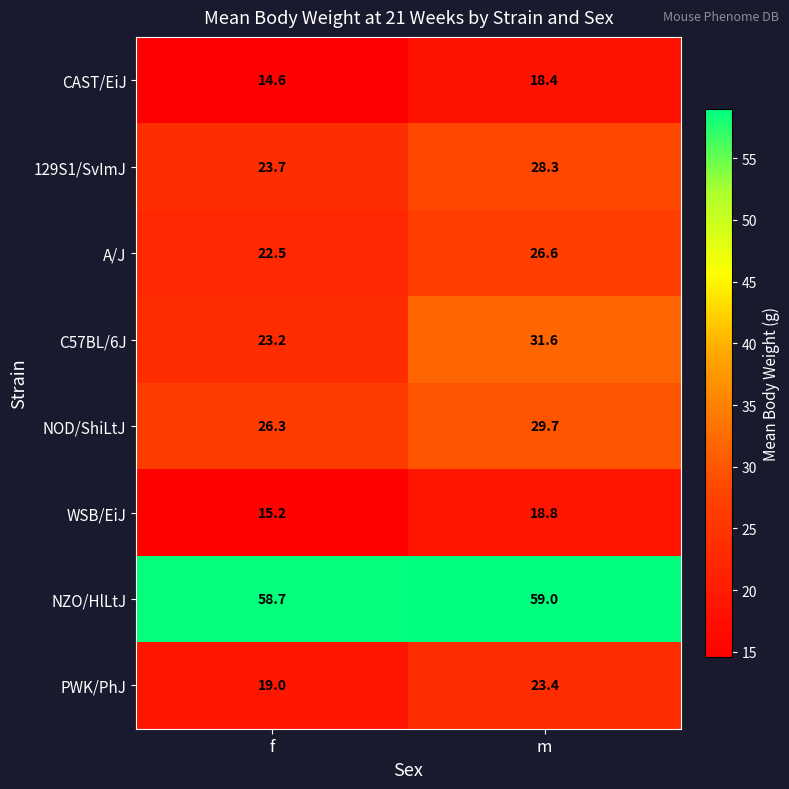

What is the sum of all PWK/PhJ values?

42.4